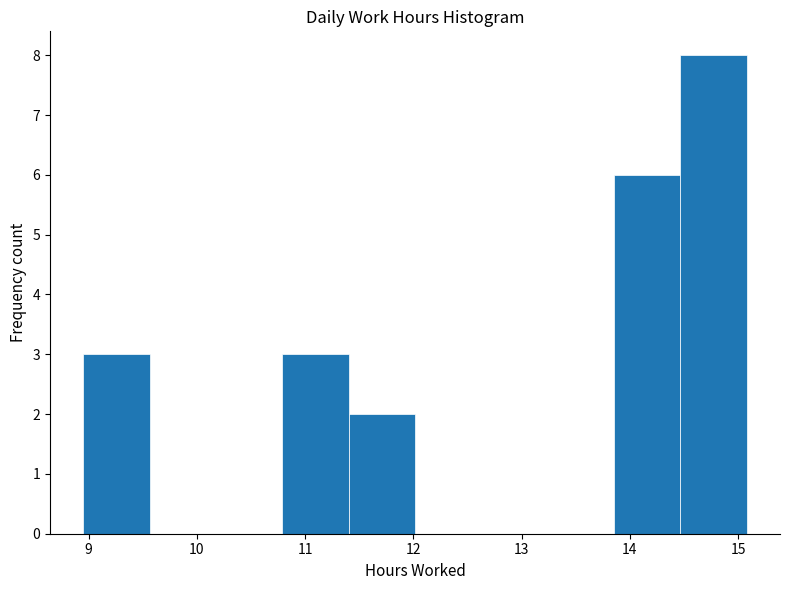

What is the height of the bar covering 10.8 to 11.4 on the x-axis? Neither the bar edges nor the heights are printed on the chart, so give them approximately, as read against the axes.

3